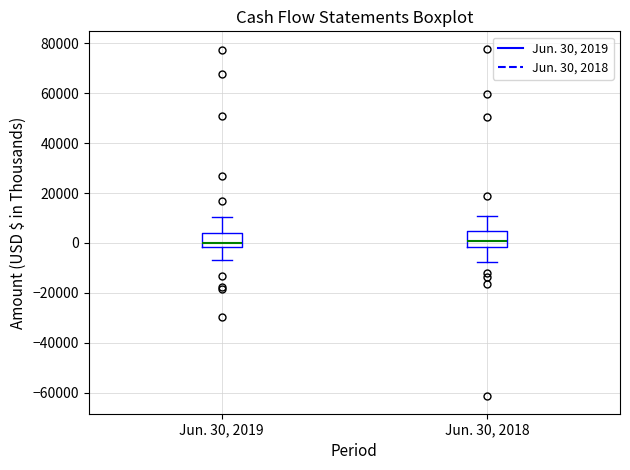

Reading left to right, transcribe this box plot: for each box, give where its median line is, the range the box spans, and where its two whiskers end, as read against the y-axis. The values are not printed on the chart, so give them approximately, as read against the axis.

Jun. 30, 2019: median 0, box -2000 to 4000, whiskers -8000 to 10000
Jun. 30, 2018: median 0, box -2000 to 4000, whiskers -8000 to 10000